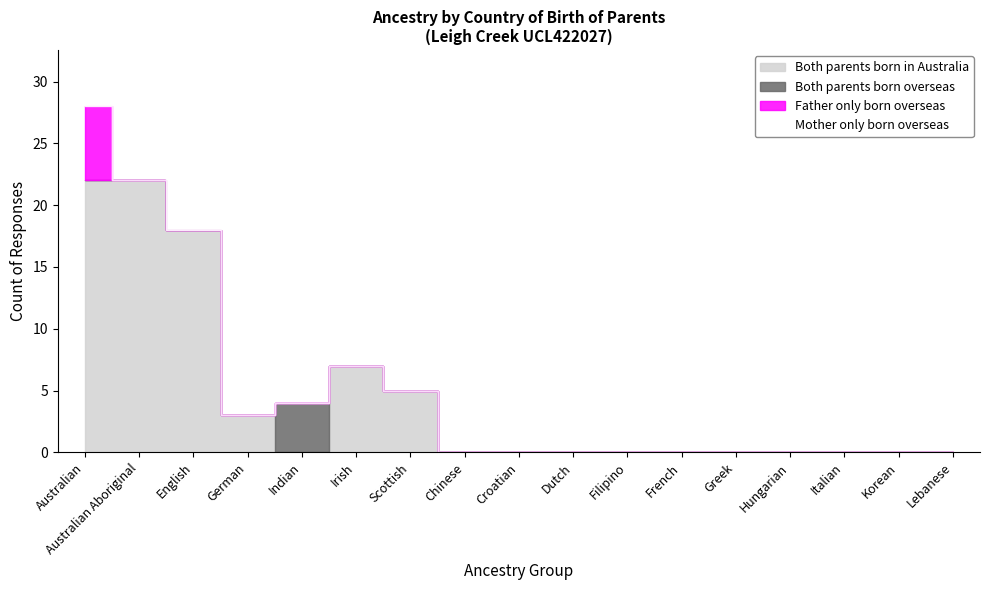

Which category has the lowest value in the Both parents born in Australia series?

Indian